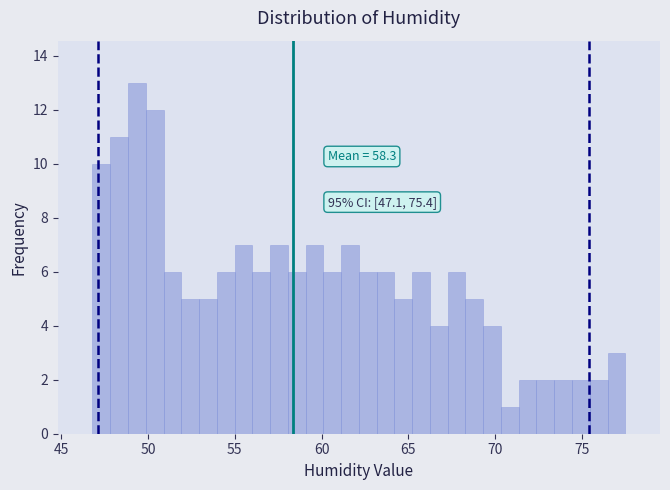

Around what value on the x-axis is the tallest bar? Give the approximate position of its centre, as read against the axis.

49.5